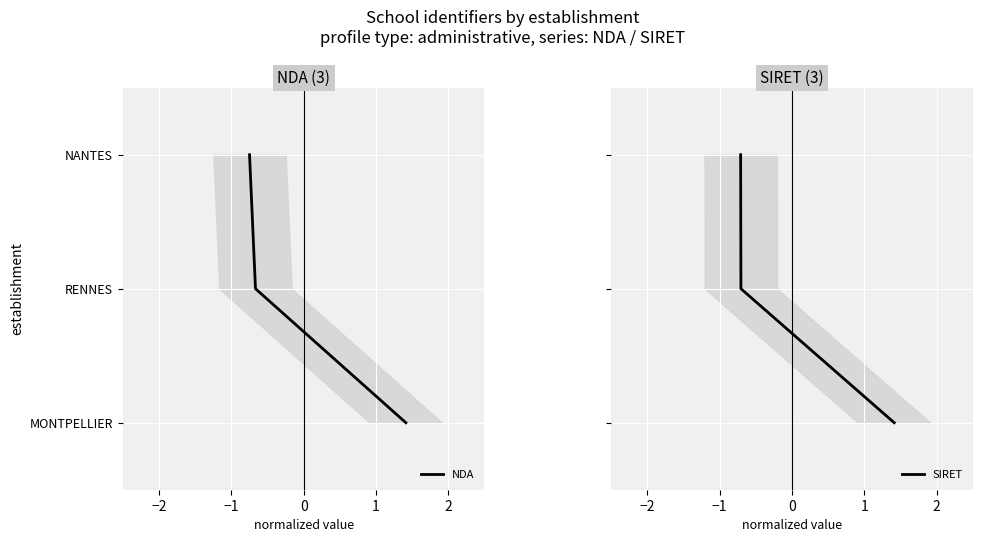

Count the number of data series in this chart.

2